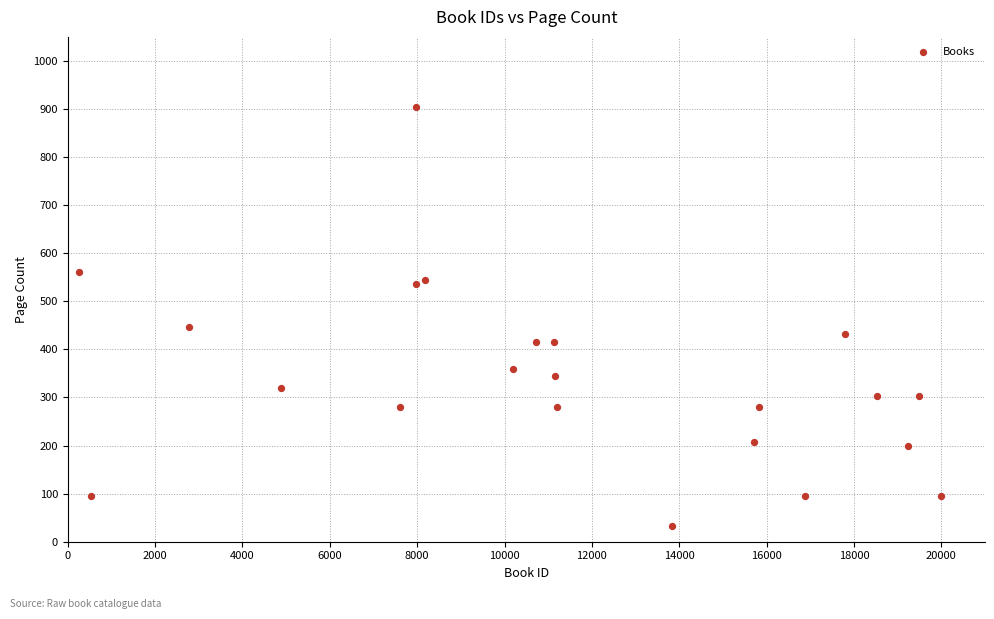

What Y value in the scatter plot is closest to 468?

446